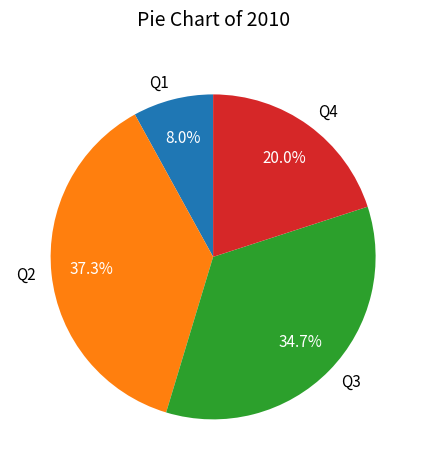

Between Q2 and Q4, which is larger?

Q2